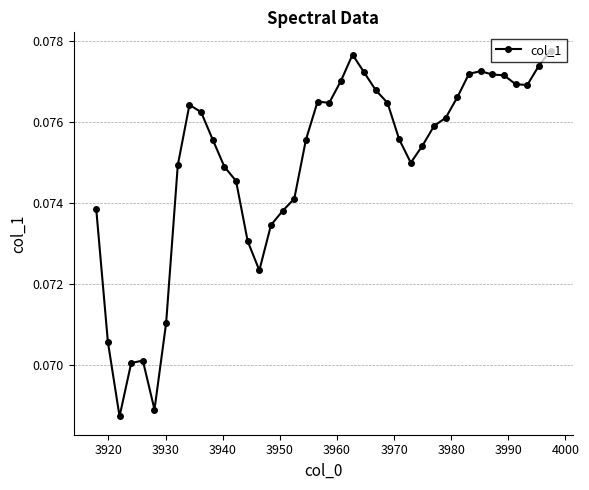

How many values are between 0 and 1?

40